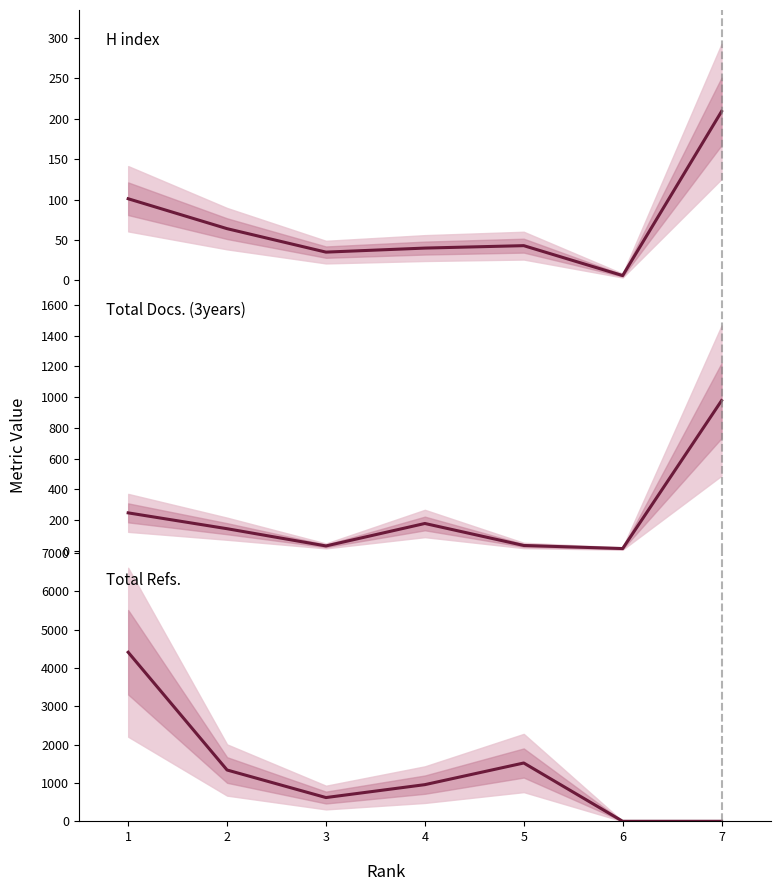

After their last crossing, which series has the higher values: Total Docs. (3years) or Total Refs.?

Total Docs. (3years)